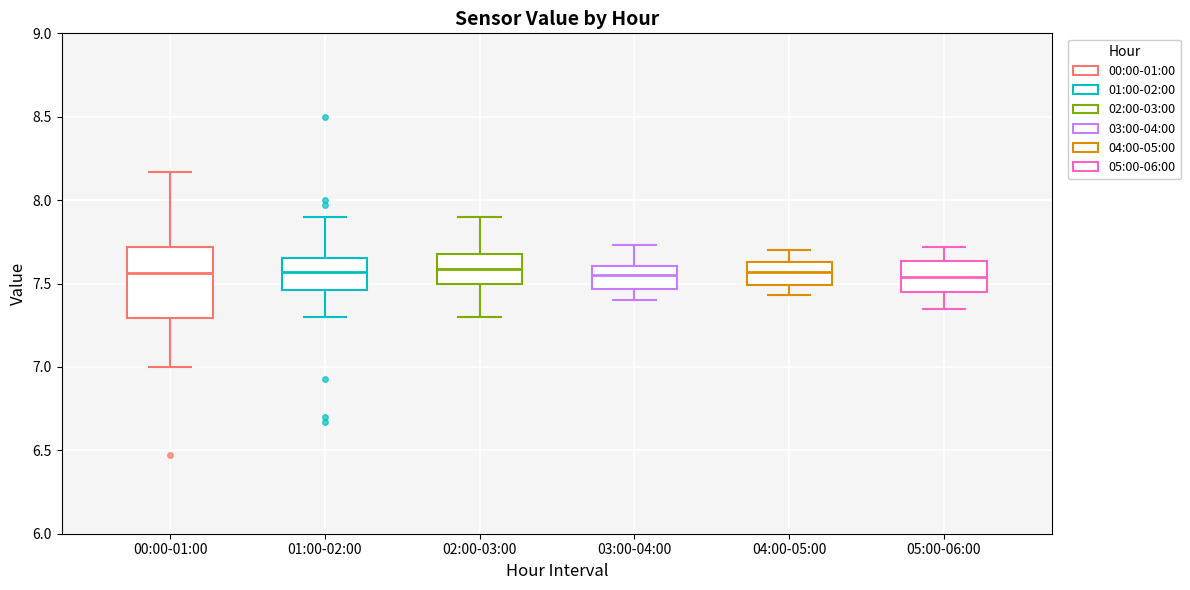

Reading left to right, transcribe this box plot: for each box, give where its median line is, the range the box spans, and where its two whiskers end, as read against the y-axis. The values are not printed on the chart, so give them approximately, as read against the axis.

00:00-01:00: median 7.55, box 7.30 to 7.70, whiskers 7.00 to 8.15
01:00-02:00: median 7.55, box 7.45 to 7.65, whiskers 7.30 to 7.90
02:00-03:00: median 7.60, box 7.50 to 7.70, whiskers 7.30 to 7.90
03:00-04:00: median 7.55, box 7.45 to 7.60, whiskers 7.40 to 7.75
04:00-05:00: median 7.55, box 7.50 to 7.65, whiskers 7.45 to 7.70
05:00-06:00: median 7.55, box 7.45 to 7.65, whiskers 7.35 to 7.70